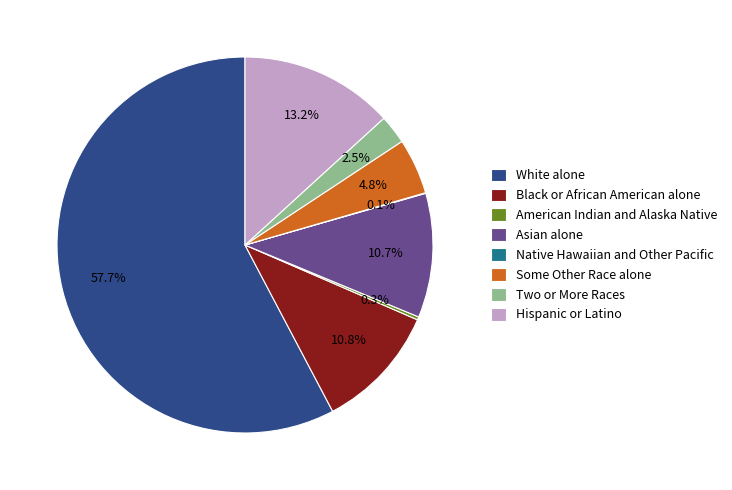

Is there any slice that represents more than half of the pie?

Yes